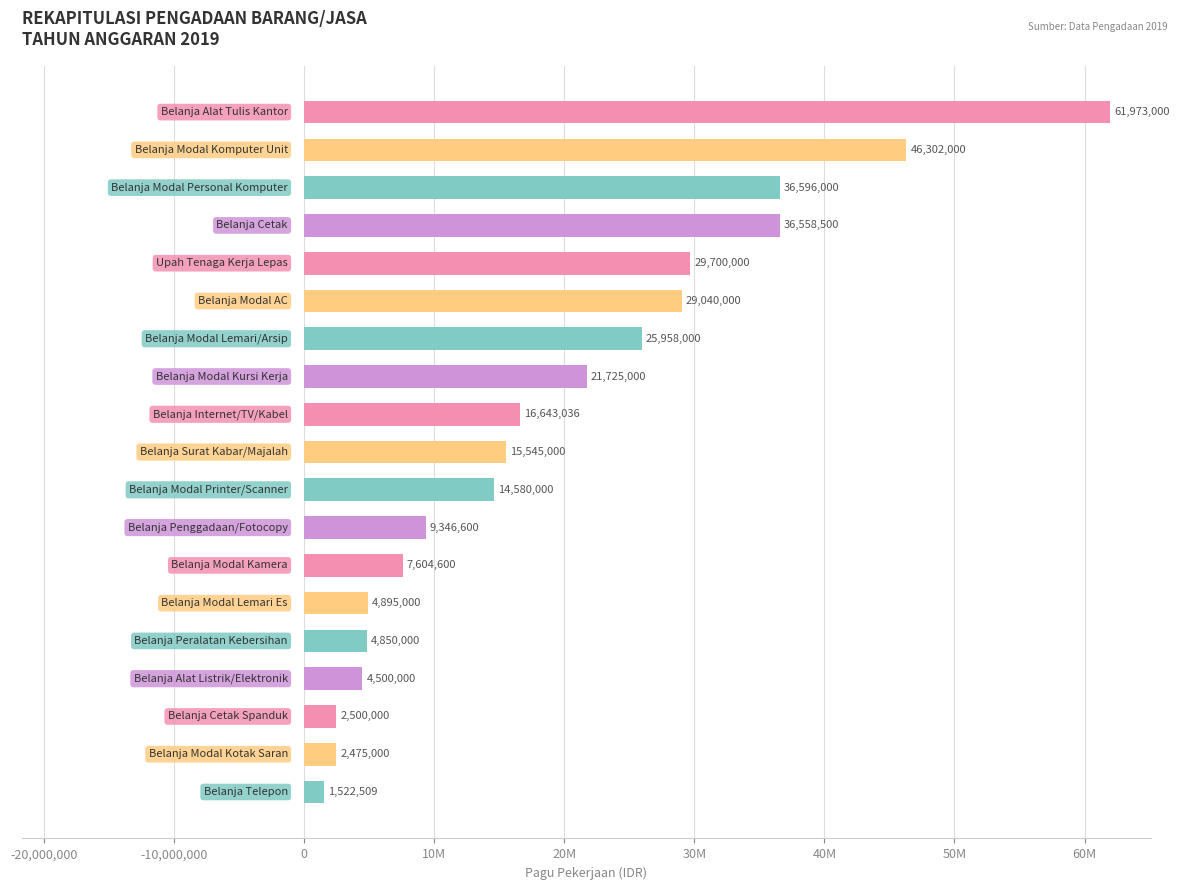

Does the chart contain any negative values?

No